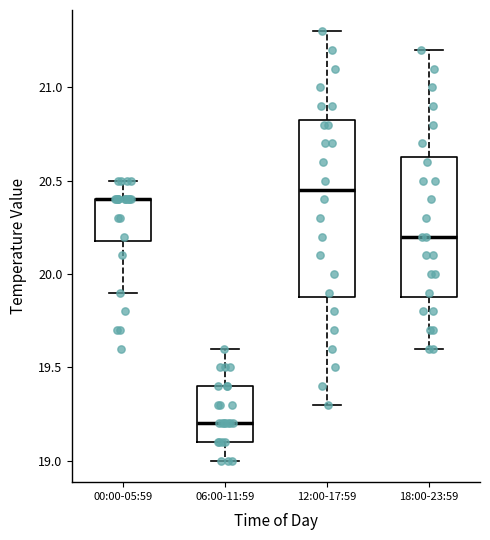

Where does the lower whisker of the box for 00:00-05:59 end on the y-axis? The values are not printed on the chart, so give them approximately, as read against the axis.

19.90